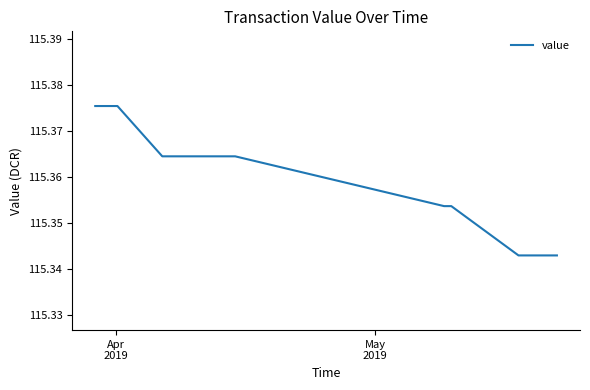

Does the chart display data point markers on the line(s)?

No